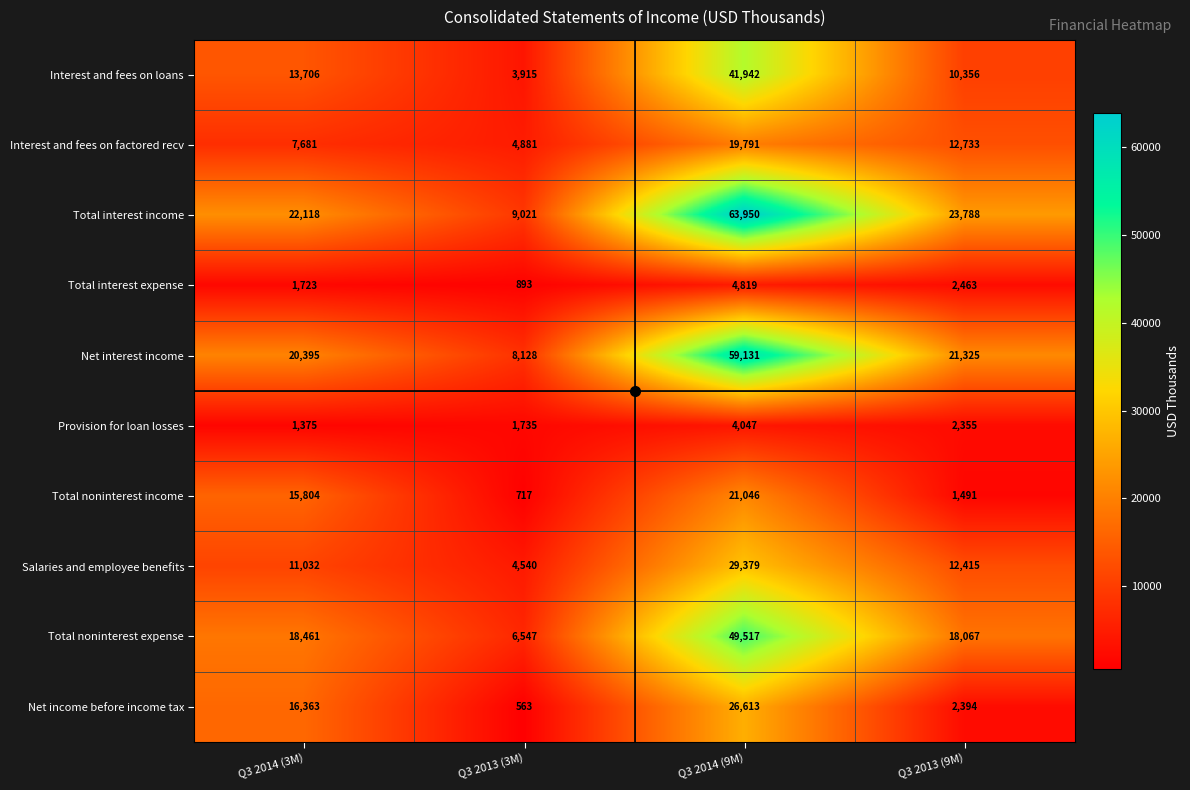

Which series has the widest spread of values?

Total interest income